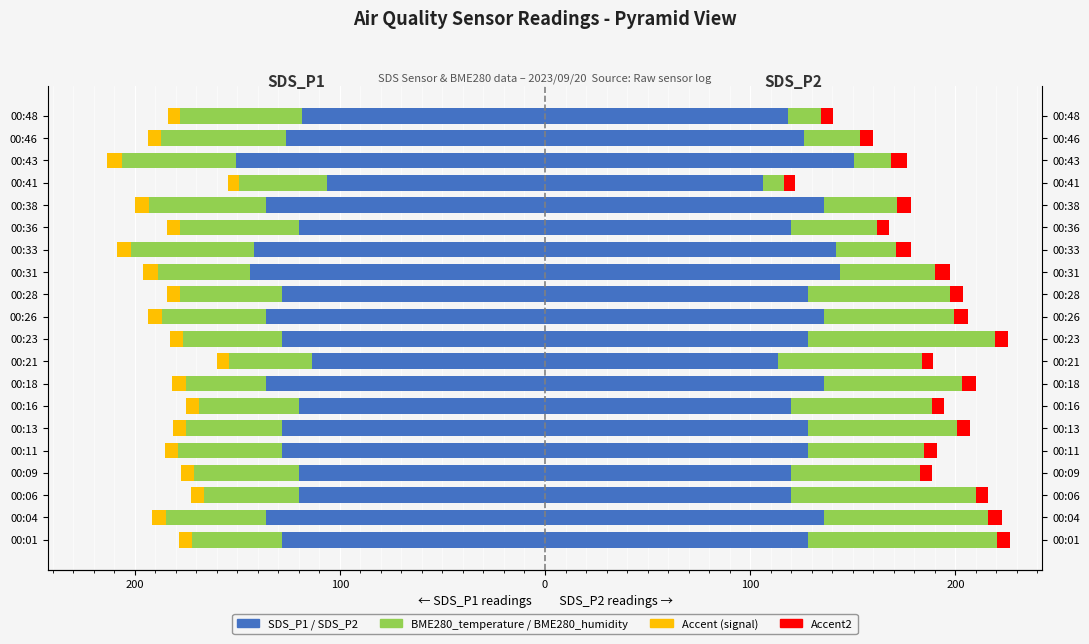

True or false: Signal accent has a value of -10.5 at 00:06.

False